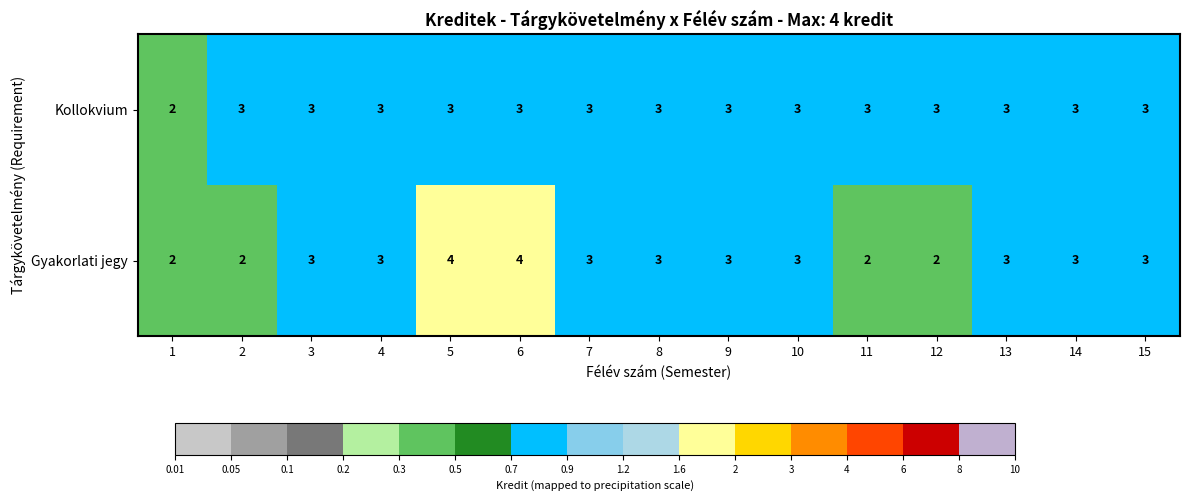

What is the average value of the Kollokvium series?

3